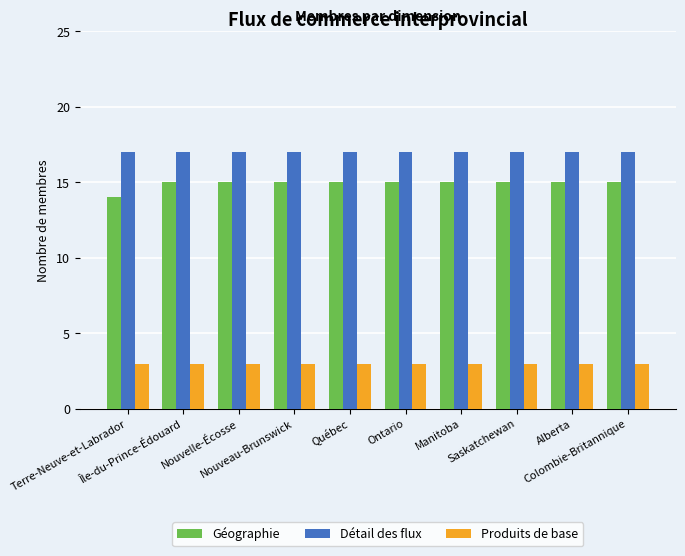

Which series changed the most between Terre-Neuve-et-Labrador and Colombie-Britannique?

Géographie